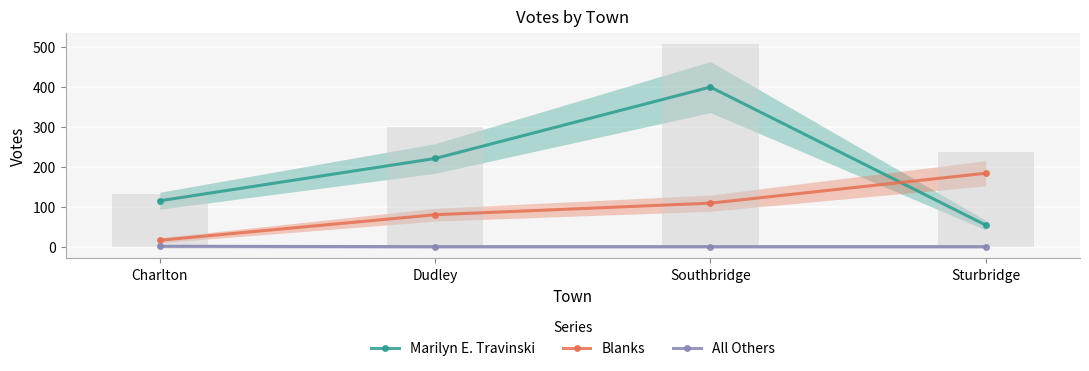

Does the chart contain any negative values?

No